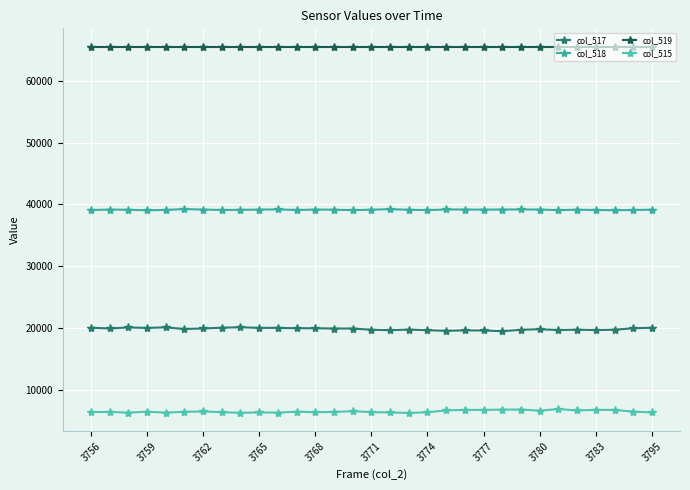

Is this an area chart (filled region under the line)?

No